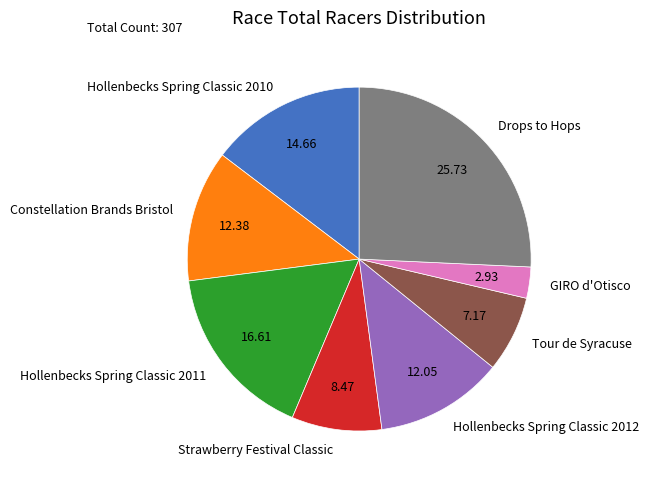

Which slice is the largest?

Drops to Hops